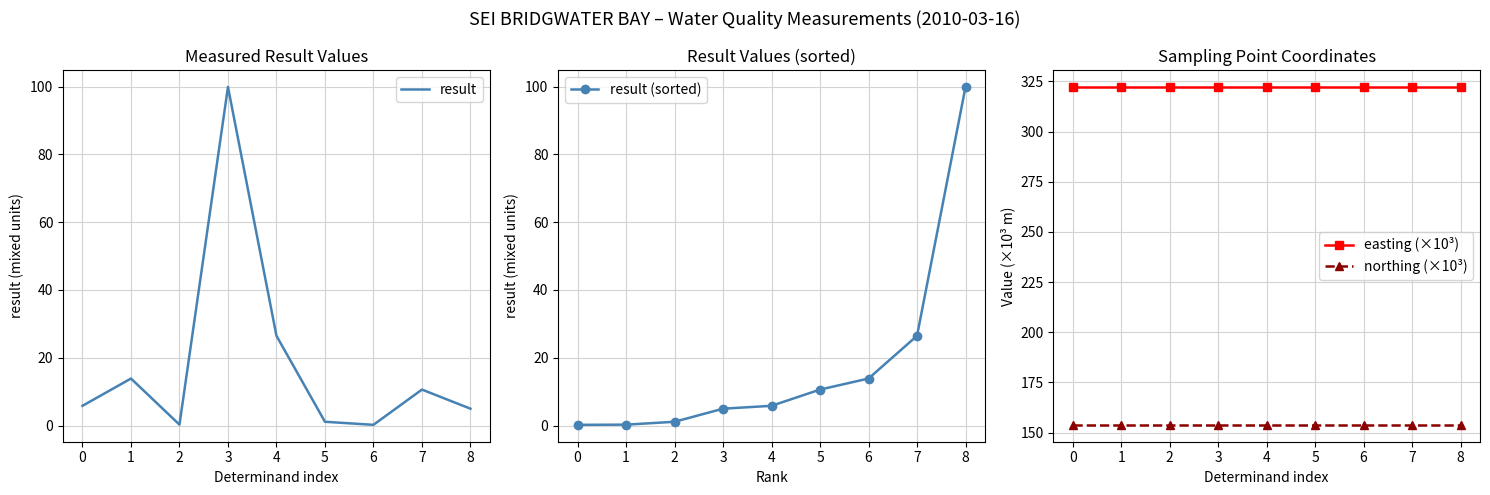

The result (sorted) series shows 26.5 at 7. True or false?

True